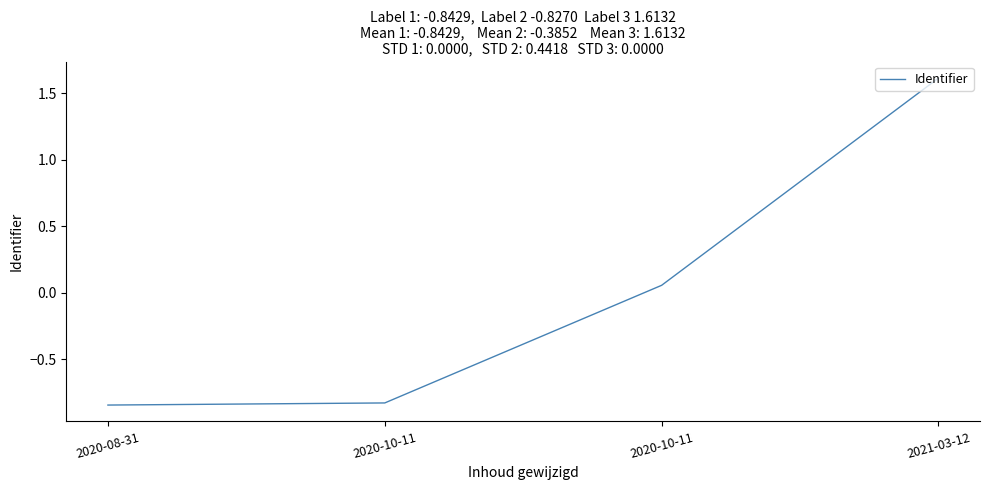

At which category does the chart reach its peak across all series?

2021-03-12